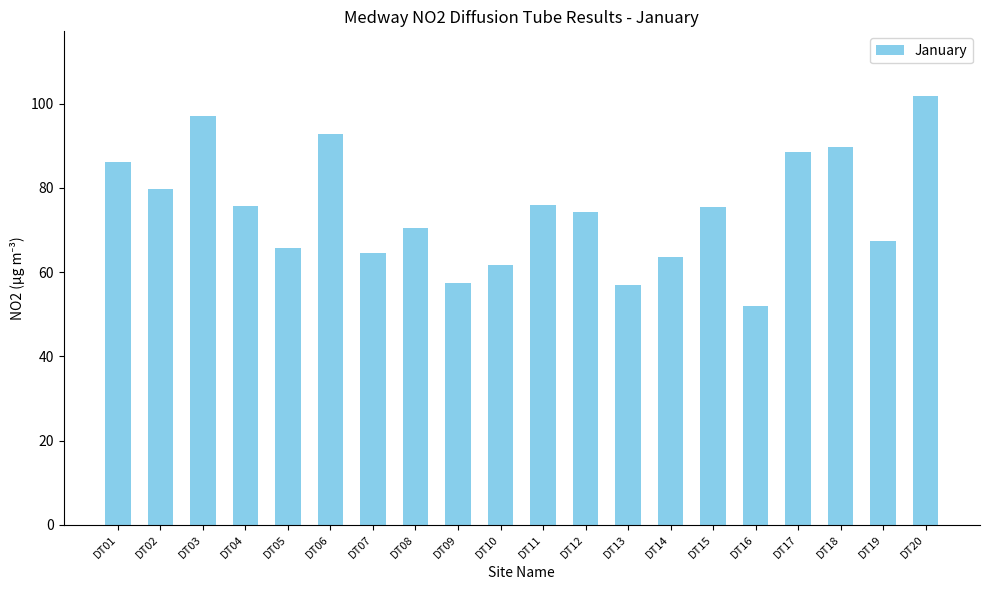

What is the difference between the maximum and second lowest values?

45.0